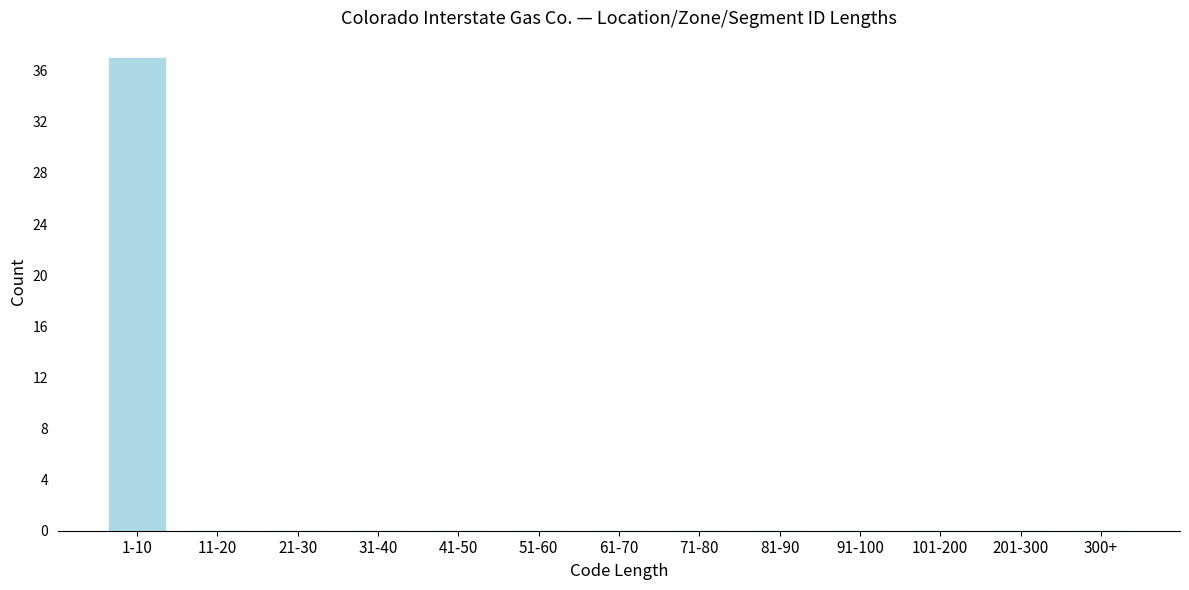

Reading left to right, transcribe all the data shown in this chart.

1-10=37	11-20=0	21-30=0	31-40=0	41-50=0	51-60=0	61-70=0	71-80=0	81-90=0	91-100=0	101-200=0	201-300=0	300+=0